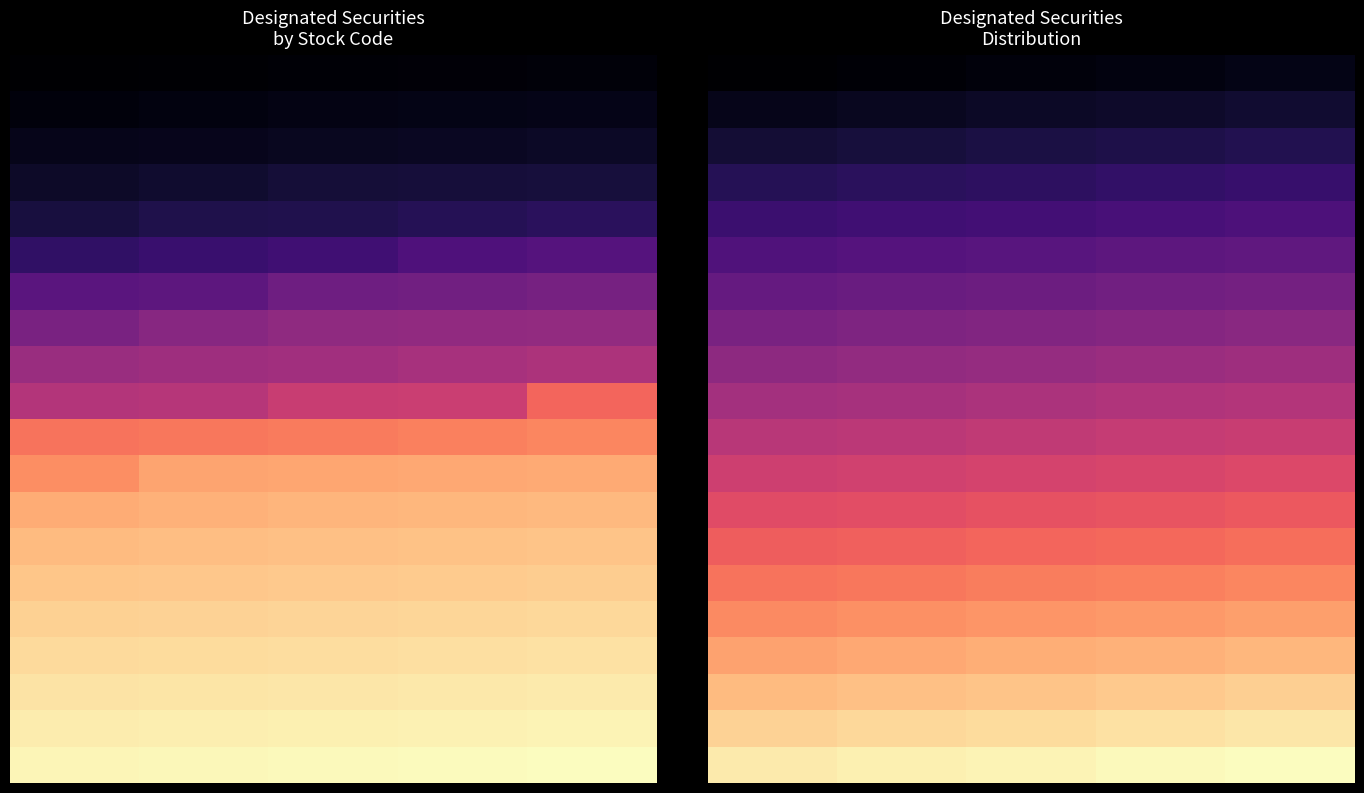

Between 2 and 0, which is larger?

2